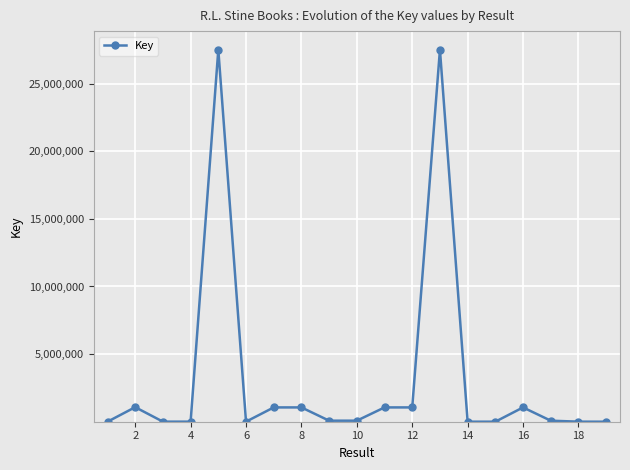

True or false: there are more than 2 points higher than both neighbors.

True